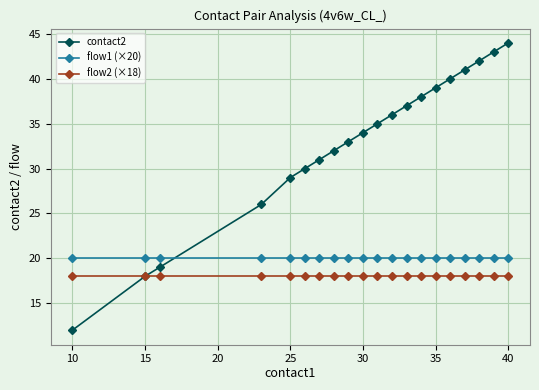

What is the maximum value shown in the chart?

44